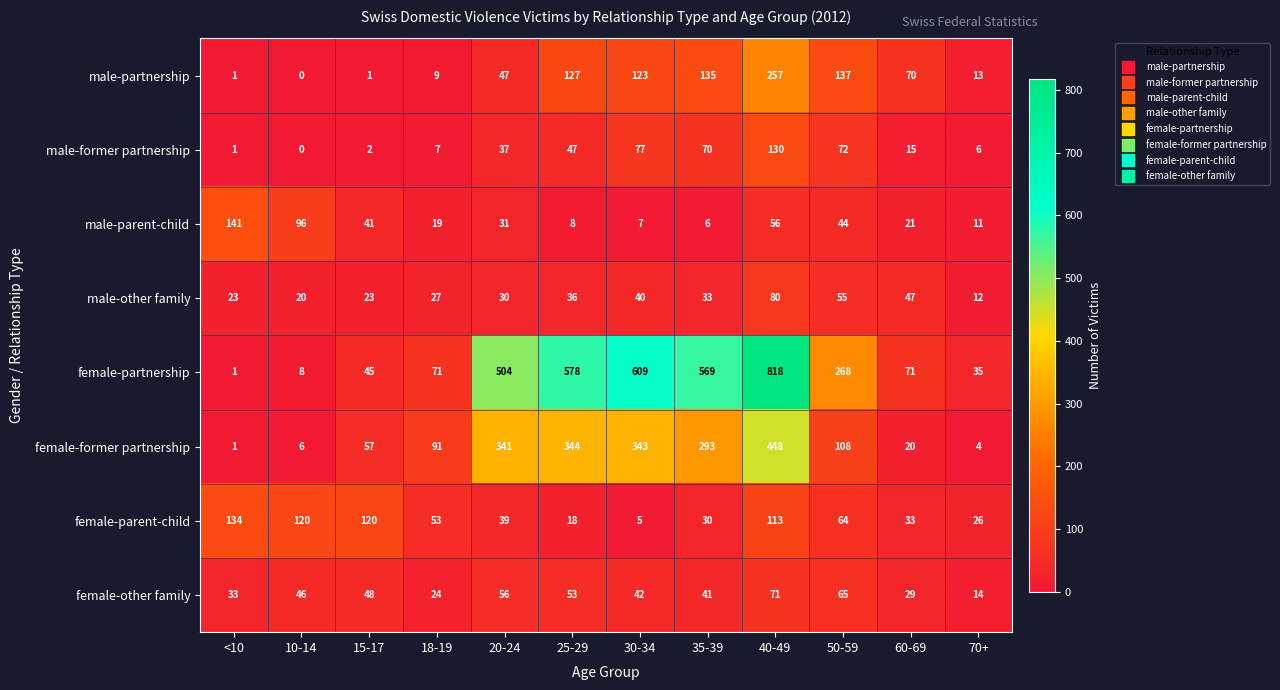

Which series has the largest range (max minus min)?

female-partnership